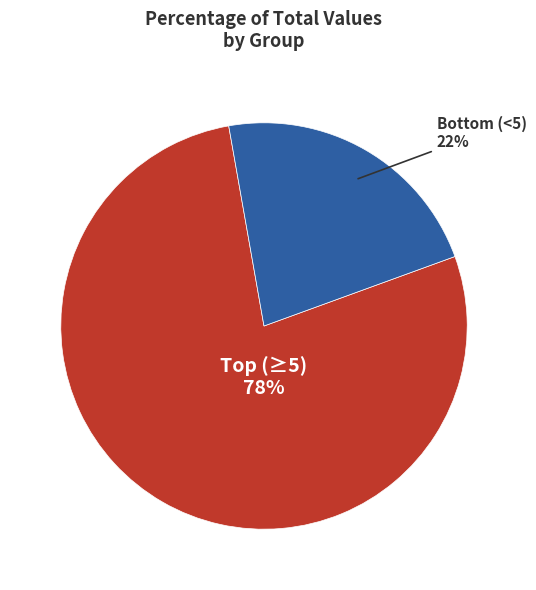

Is there a majority slice in this chart?

Yes